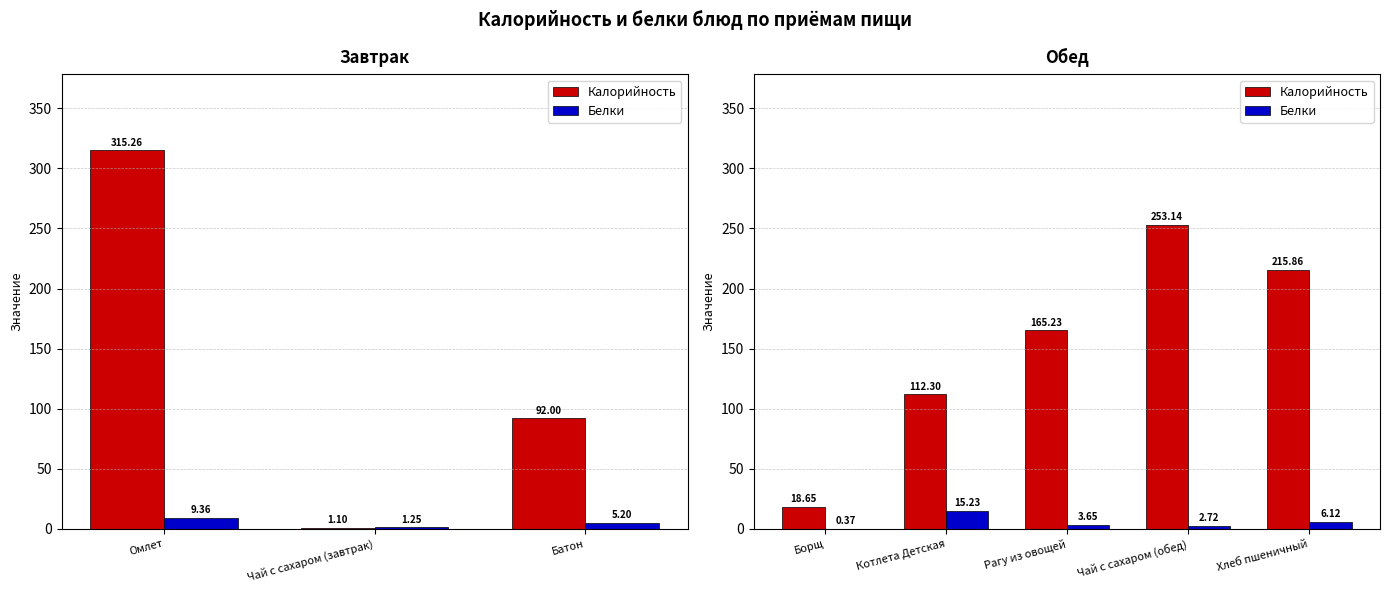

What is the spread (max minus min) of values at Хлеб пшеничный?

209.7